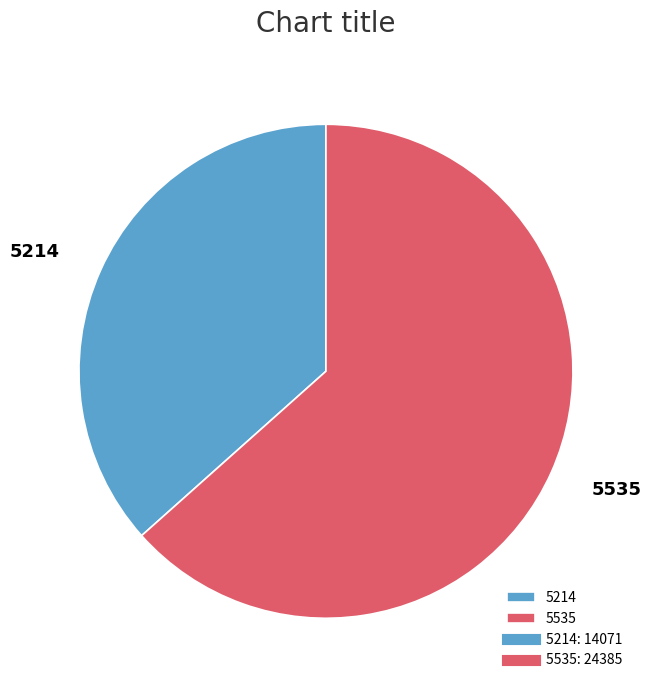

How many segments does this pie chart have?

2